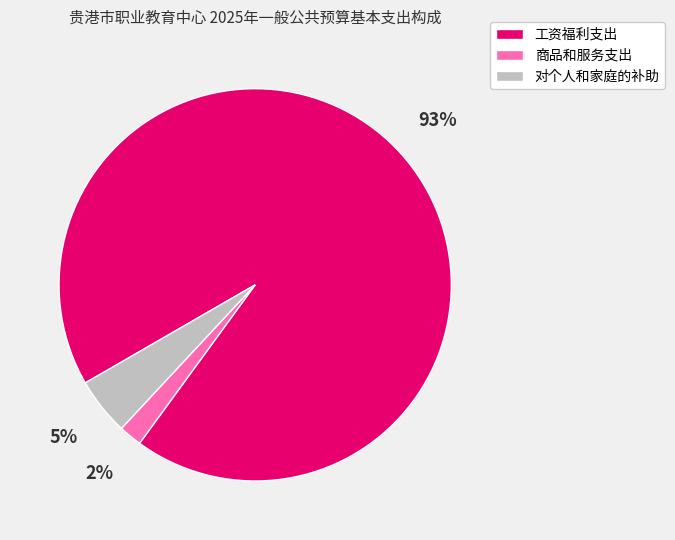

To the nearest percent, what percentage of the pie is 对个人和家庭的补助?

5%